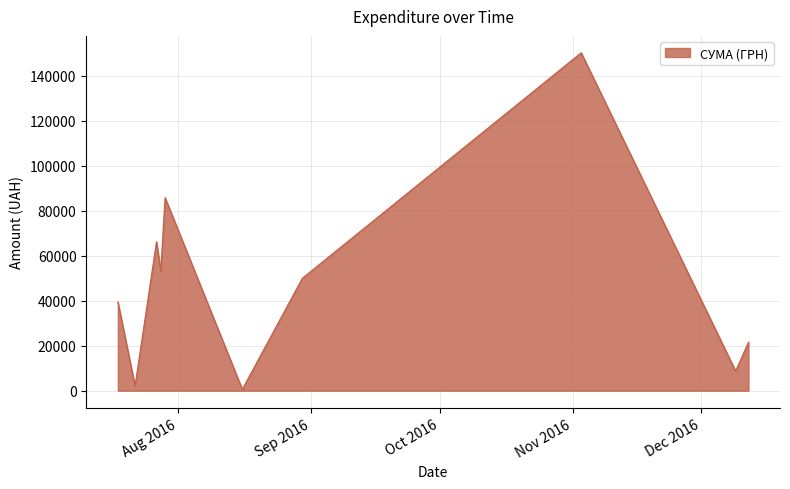

What is the greatest value displayed?

150216.7